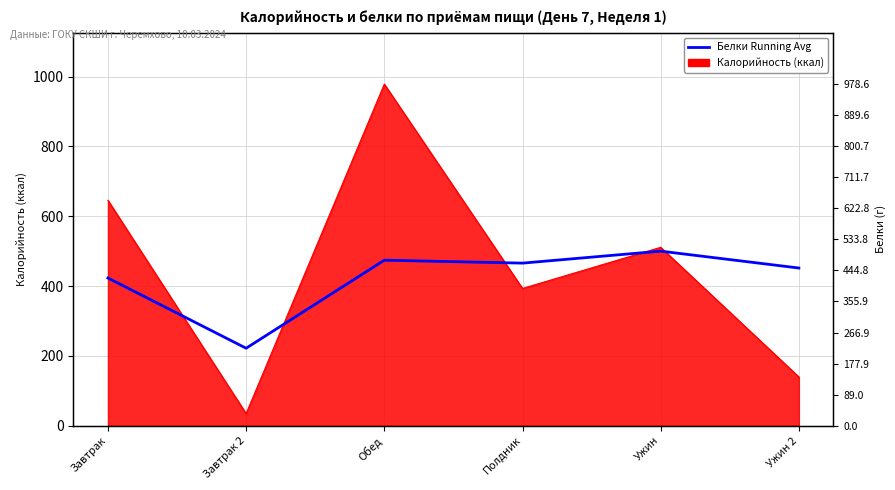

At which category does the data reach its first local peak?

Обед